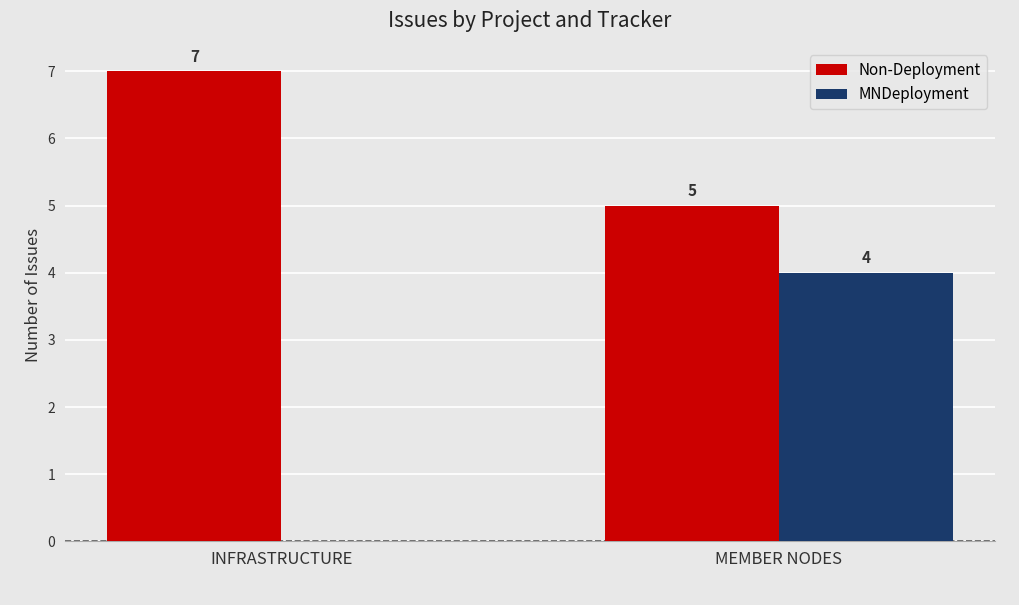

Between INFRASTRUCTURE and MEMBER NODES, which series saw the biggest shift?

MNDeployment